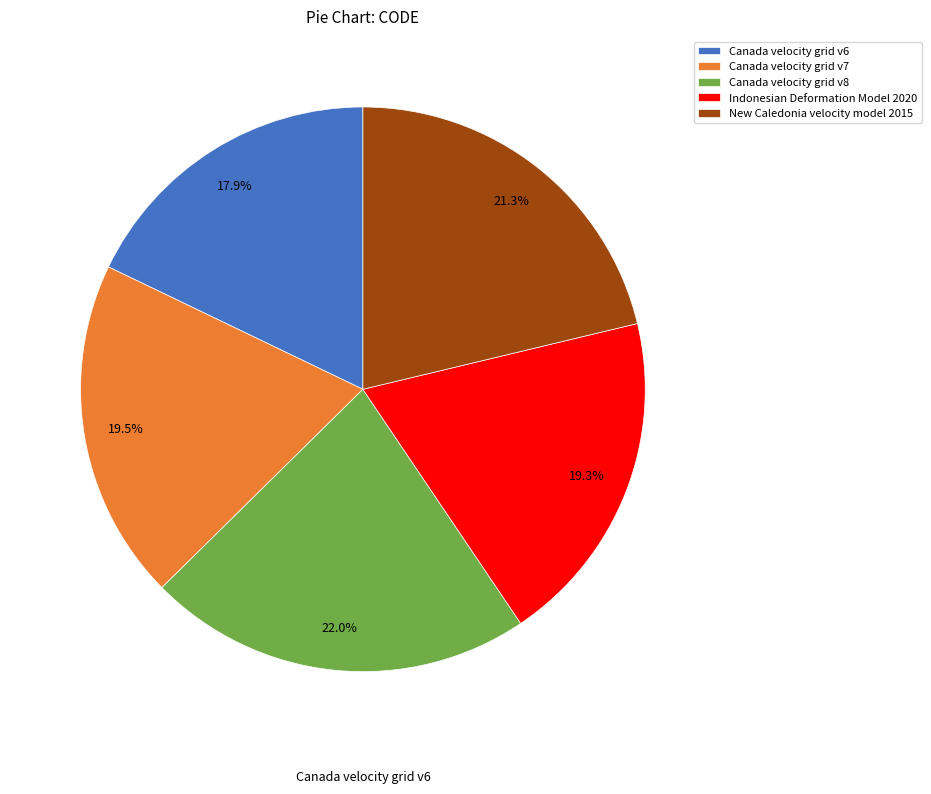

Combined, do Canada velocity grid v8 and Indonesian Deformation Model 2020 account for over 50%?

No